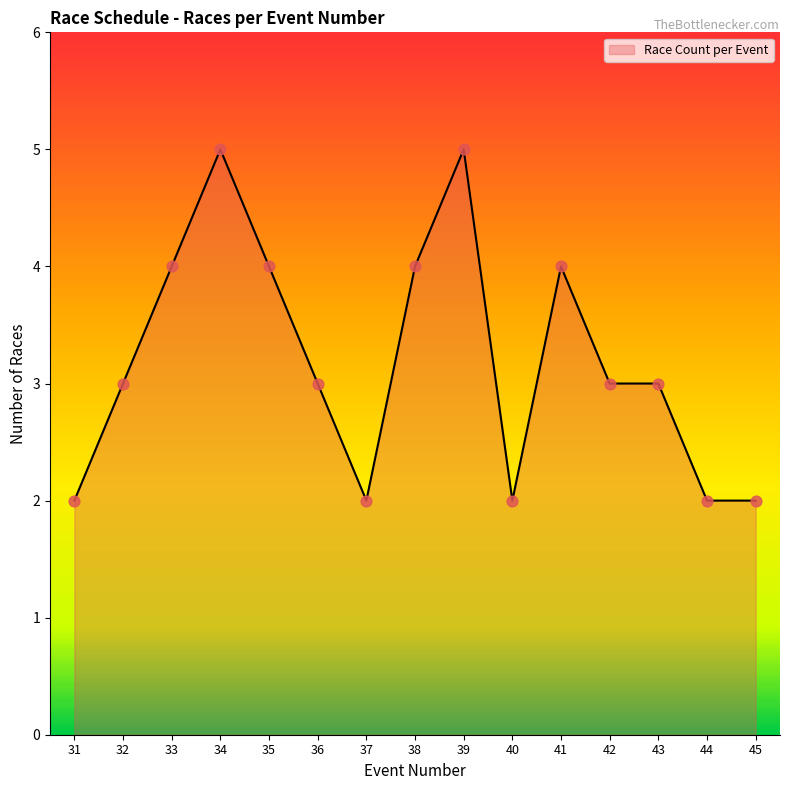

Between 36 and 31, which is larger?

36